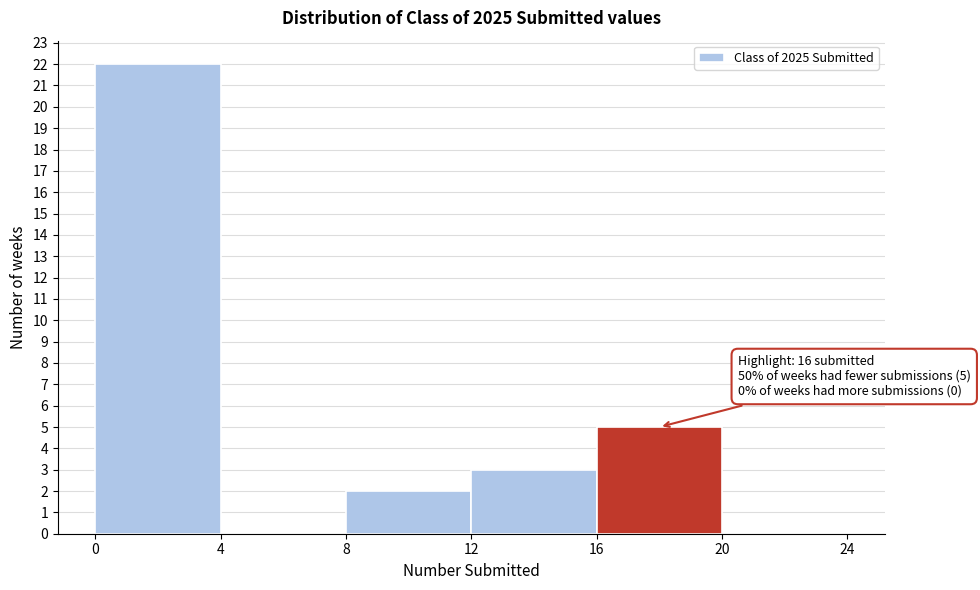

Which range on the x-axis has the tallest bar?

0 to 4